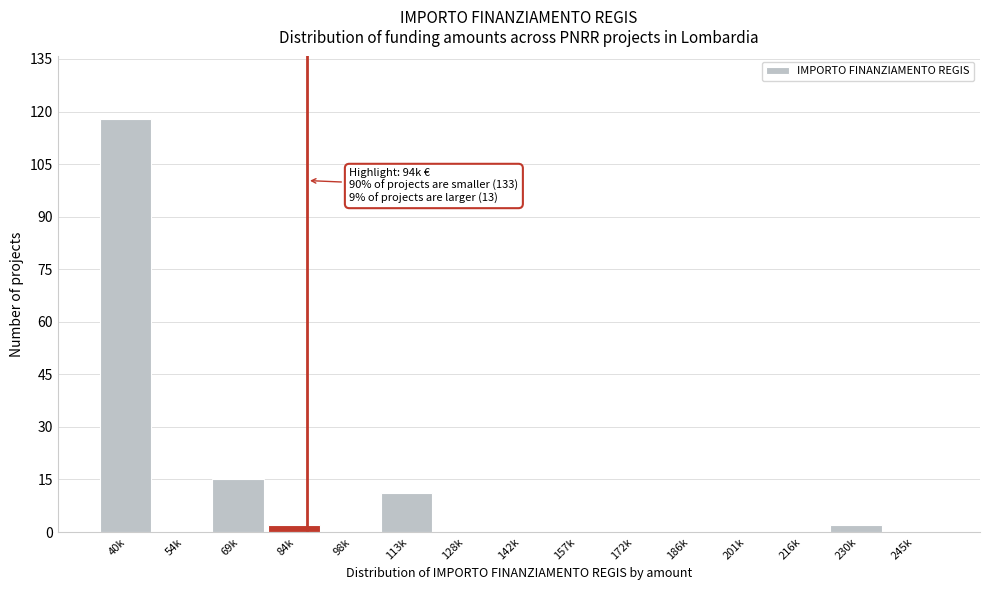

Reading right to left, extract all data points from this chart.

245k=0	230k=2	216k=0	201k=0	186k=0	172k=0	157k=0	142k=0	128k=0	113k=11	98k=0	84k=2	69k=15	54k=0	40k=118